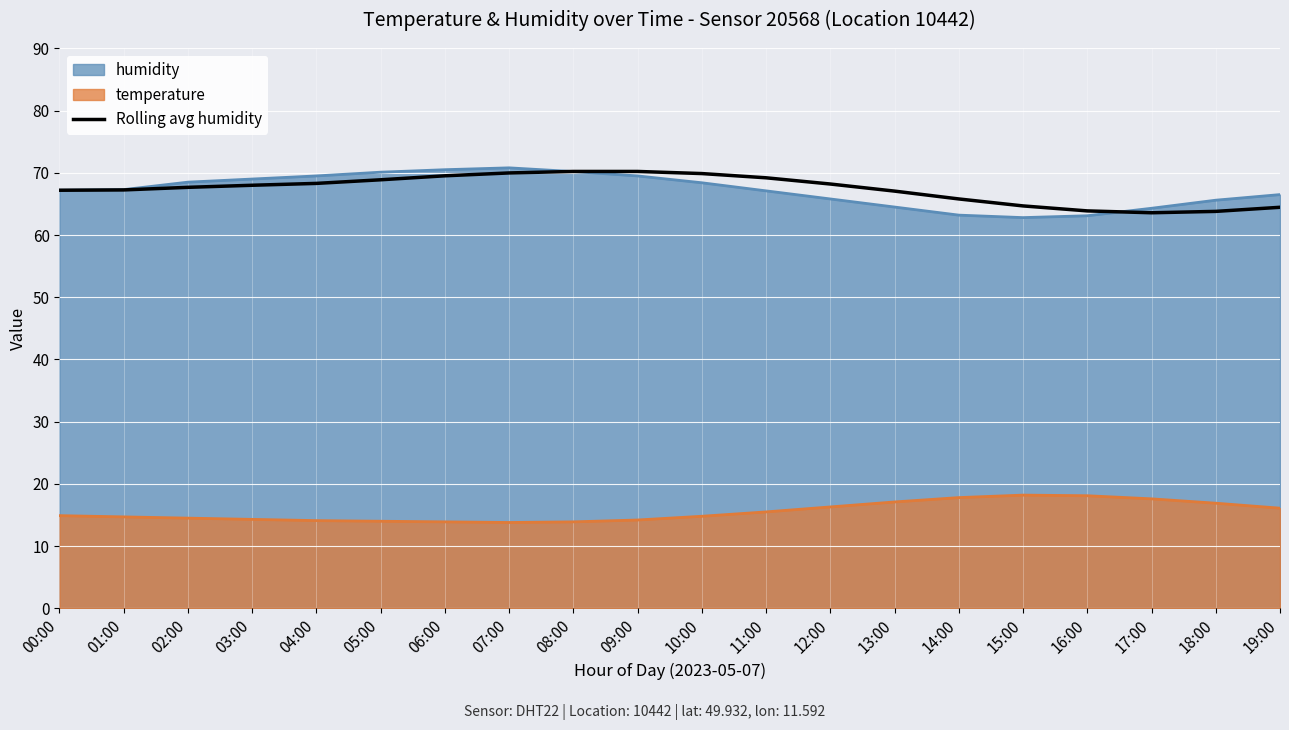

How many lines are shown in the chart?

3